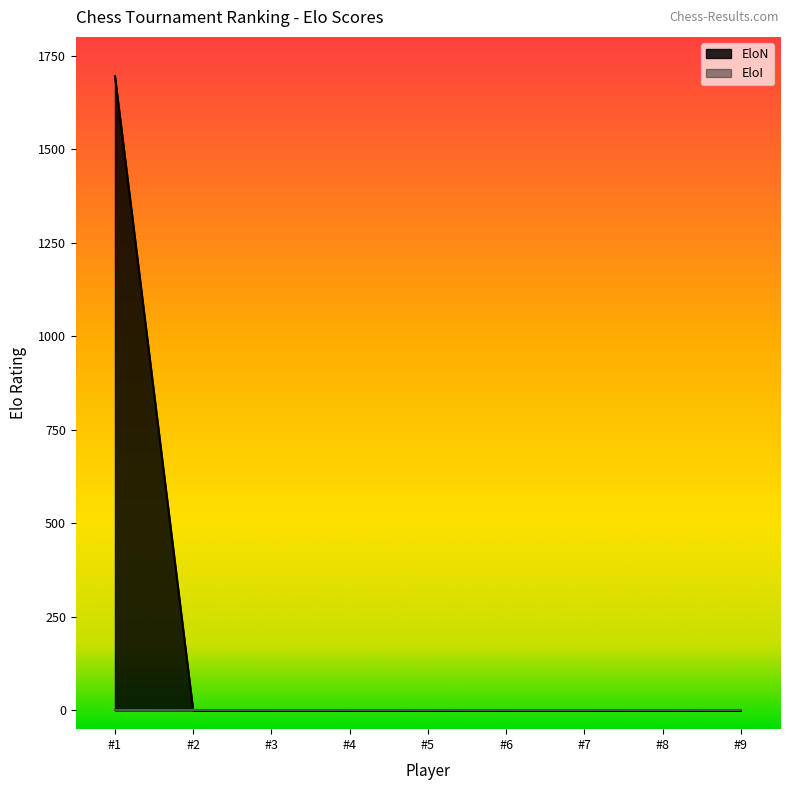

How many lines are shown in the chart?

2